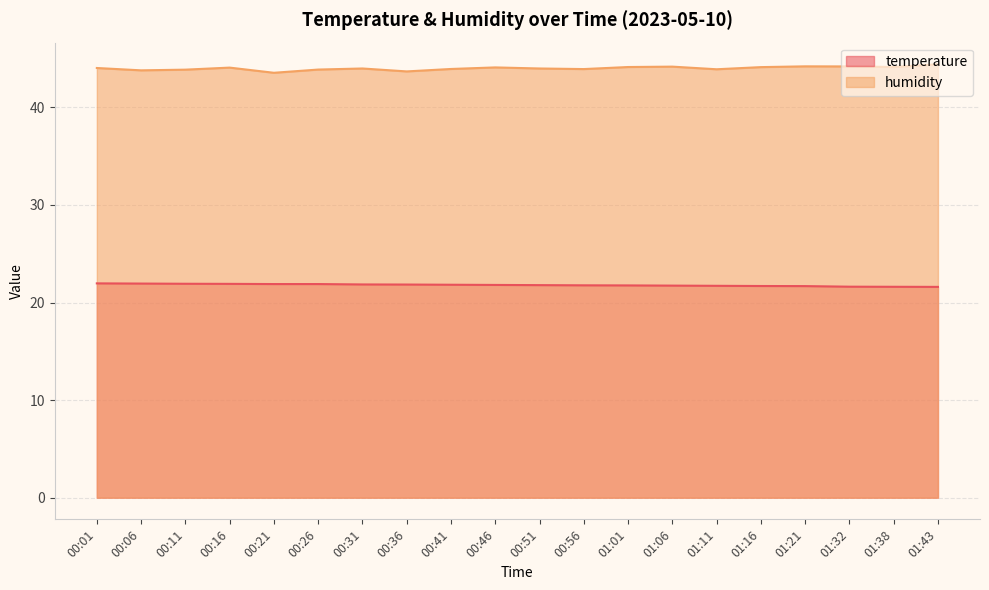

Reading left to right, transcribe all the data shown in this chart.

temperature: 22.0	21.9	21.9	21.9	21.9	21.9	21.9	21.8	21.8	21.8	21.8	21.8	21.8	21.7	21.7	21.7	21.7	21.6	21.6	21.6
humidity: 44.0	43.8	43.9	44.1	43.5	43.9	44.0	43.7	43.9	44.1	44.0	43.9	44.1	44.2	43.9	44.1	44.2	44.2	44.1	44.4